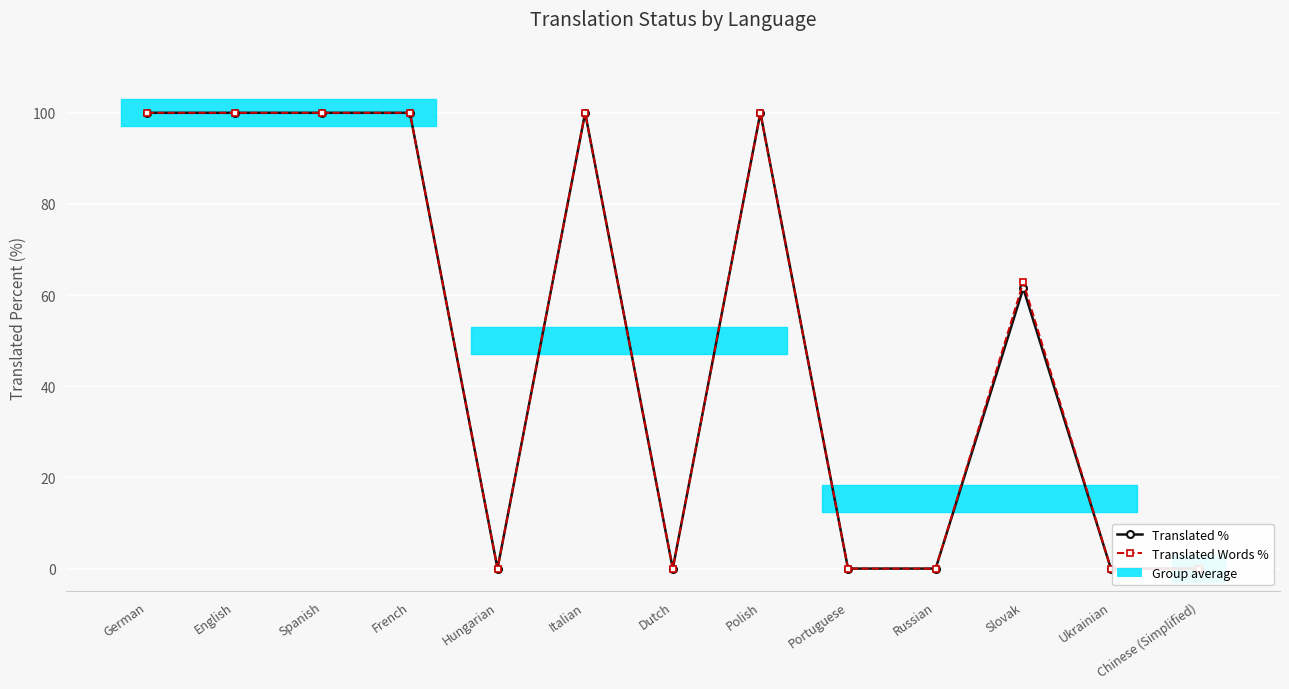

In Translated %, how many points are lower than both neighbors (excluding endpoints)?

2